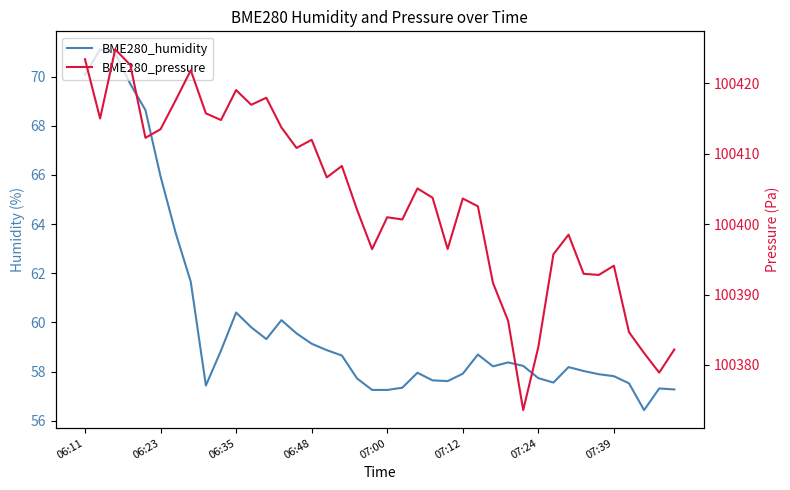

Which series changed the most between 06:23 and 32?

BME280_pressure